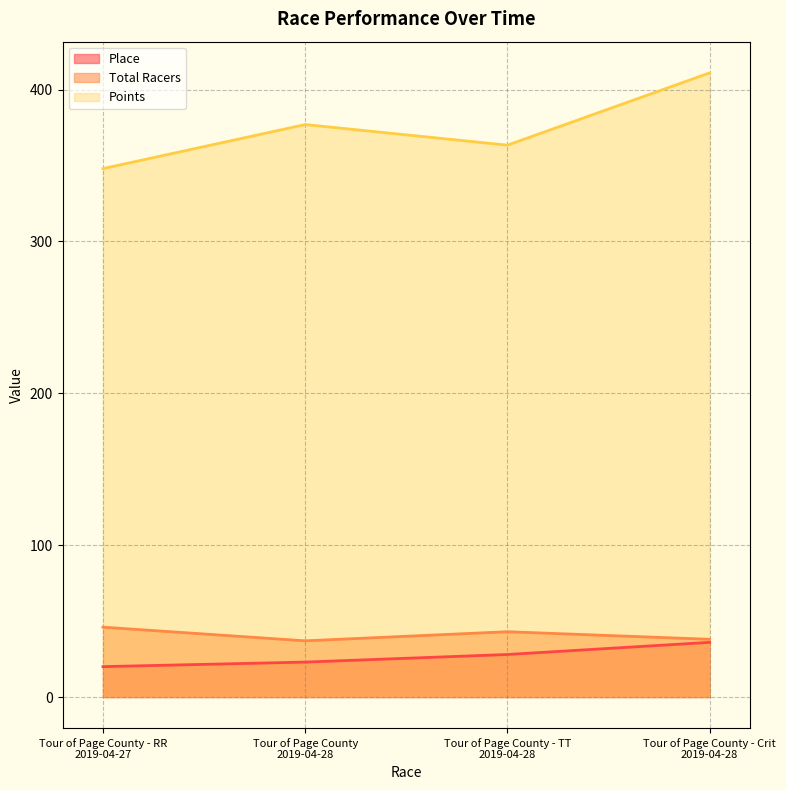

What is the smallest value displayed?

20.0